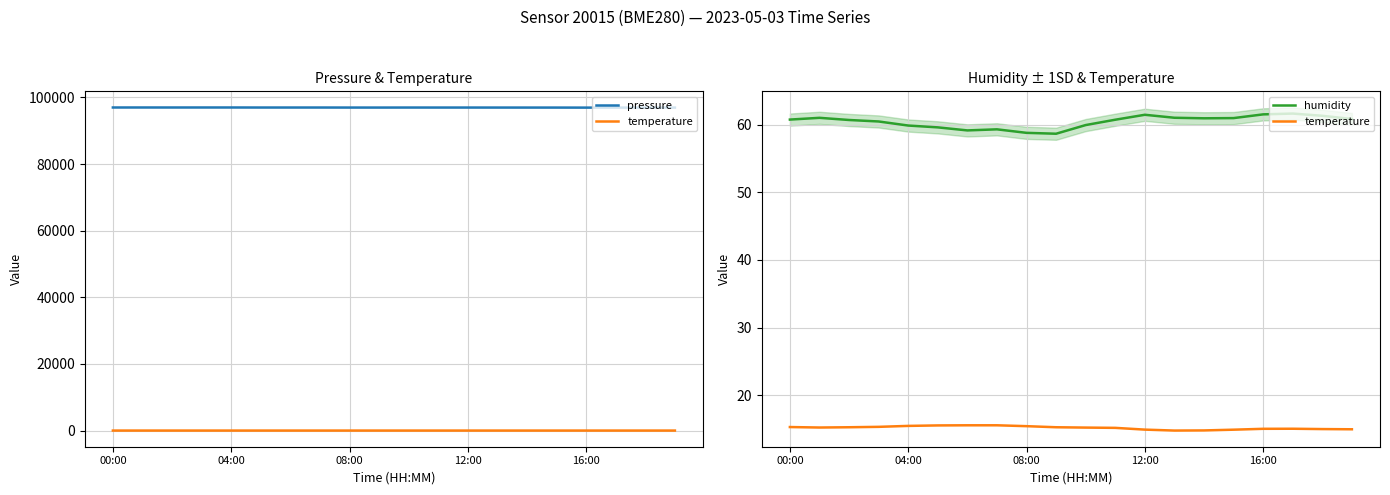

What is the difference between the second highest and minimum values in the temperature series?

0.8